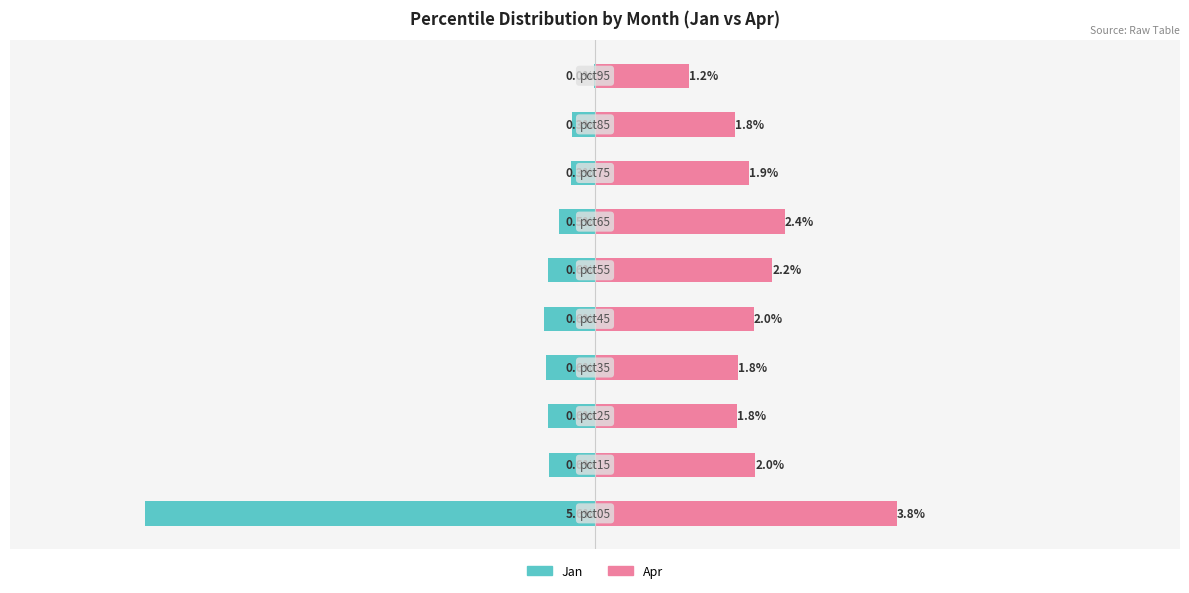

Between 2 and 4, which series saw the biggest shift?

Apr